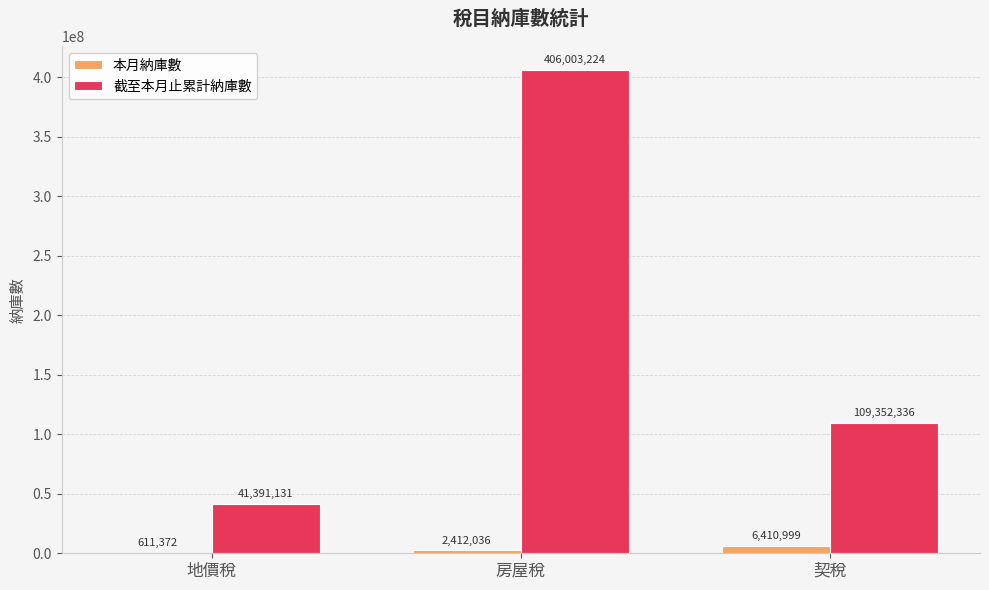

What is the sum of all 本月納庫數 values?

9434407